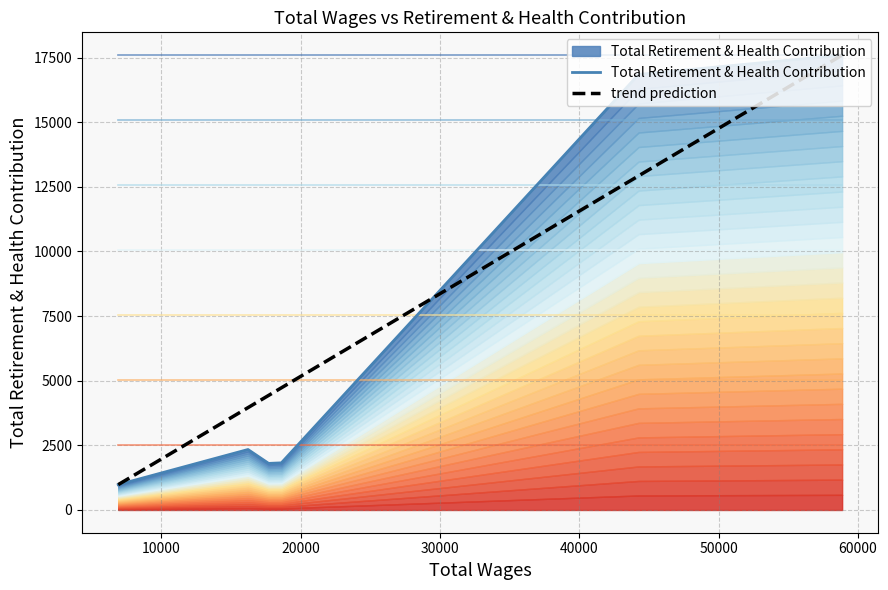

How many data points are above 2339?

2